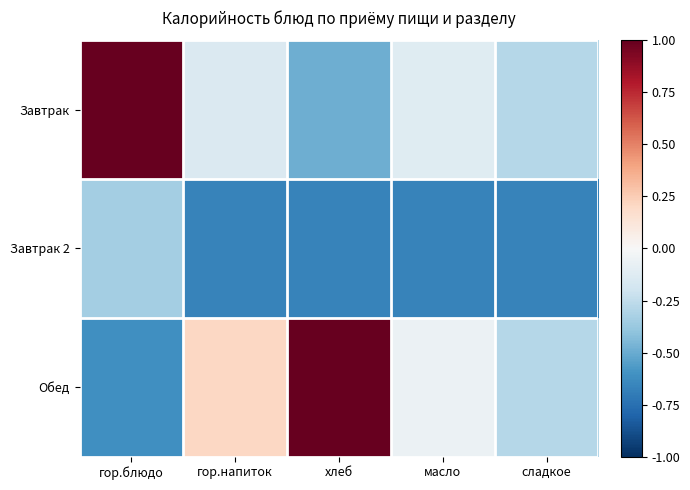

Which series has the widest spread of values?

Обед